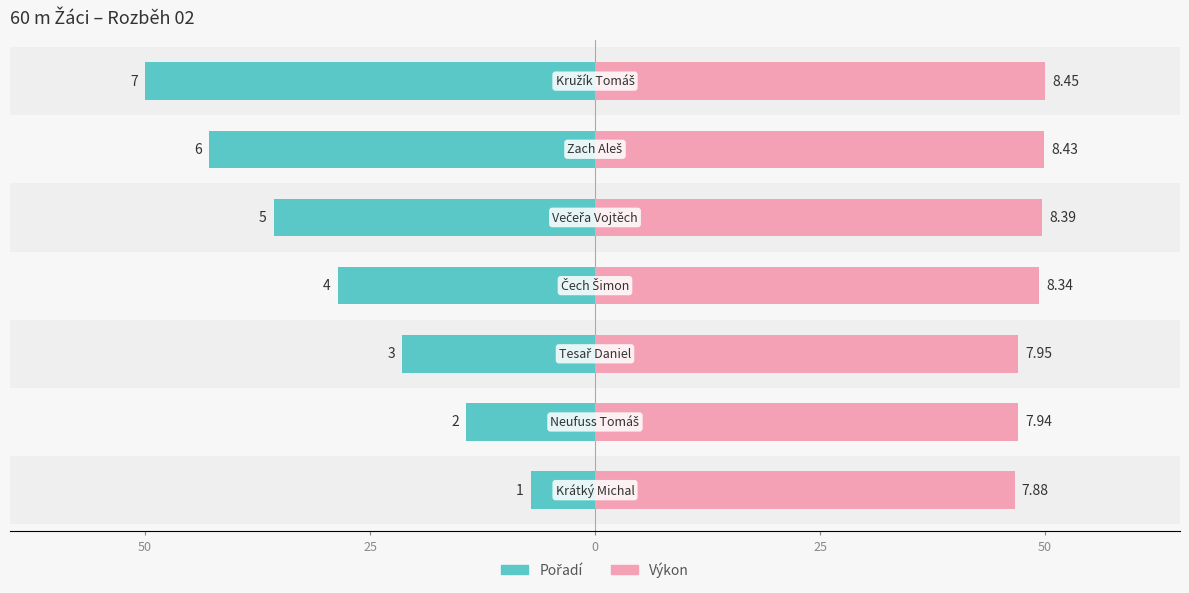

Is the value of Výkon at 50 greater than the value of Pořadí at 5?

Yes